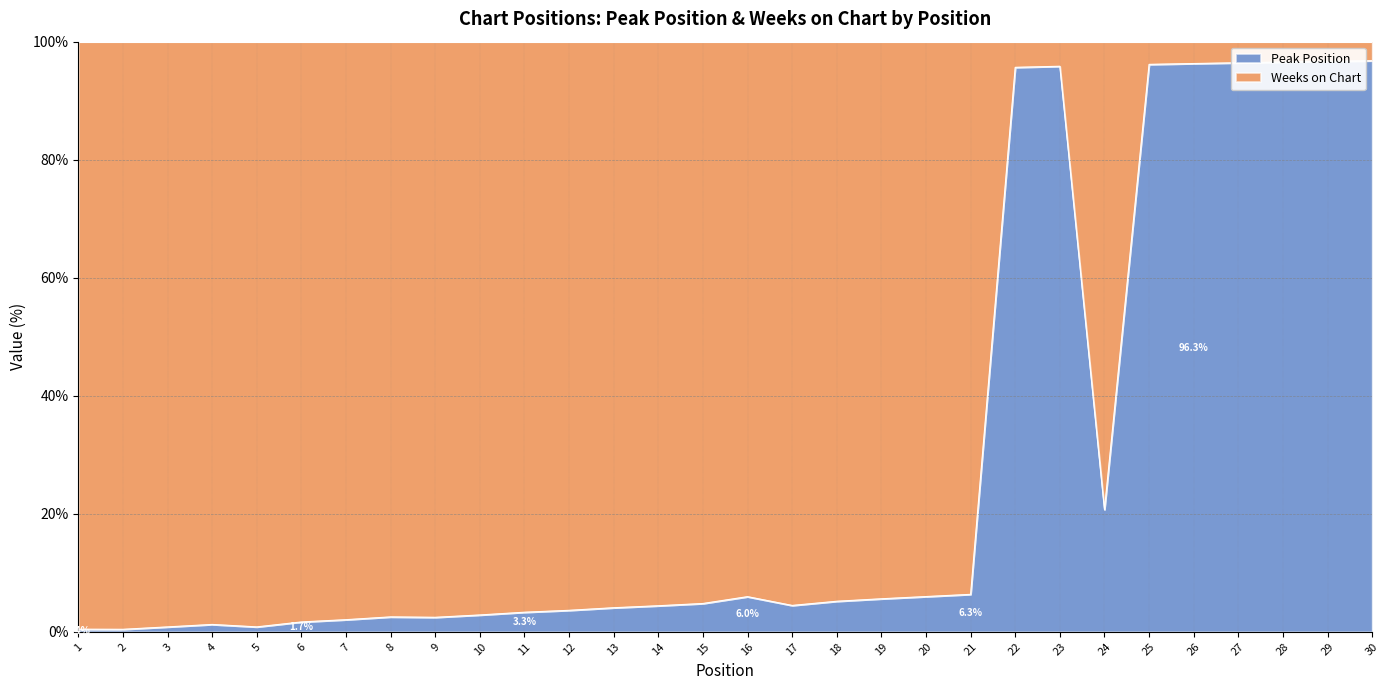

Rank the categories by value from lowest to highest.

2, 1, 3, 5, 4, 6, 7, 9, 8, 10, 11, 12, 13, 14, 17, 15, 18, 19, 16, 20, 21, 24, 22, 23, 25, 26, 27, 28, 29, 30